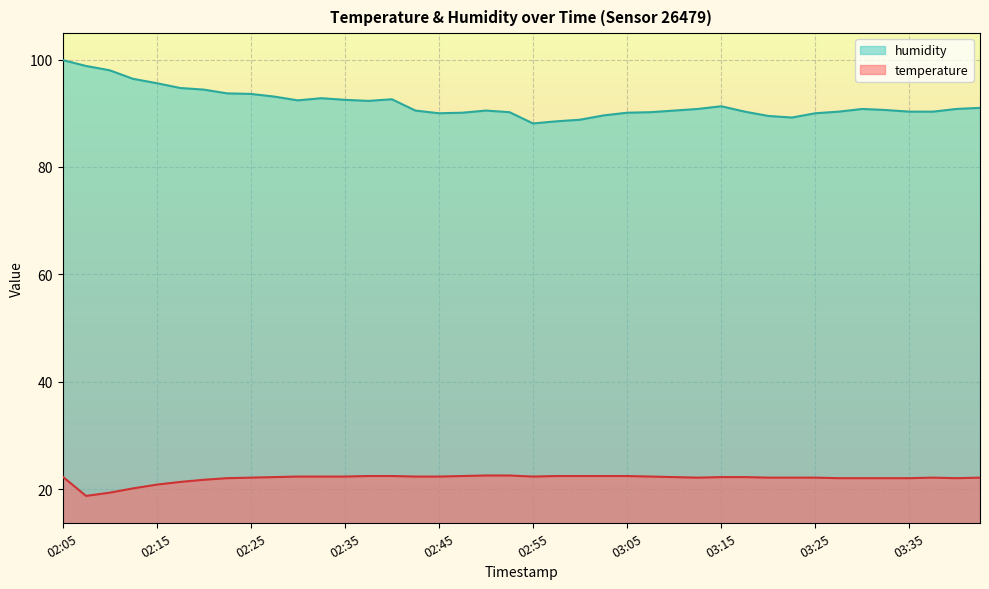

At which category does humidity reach its first local peak?

02:32